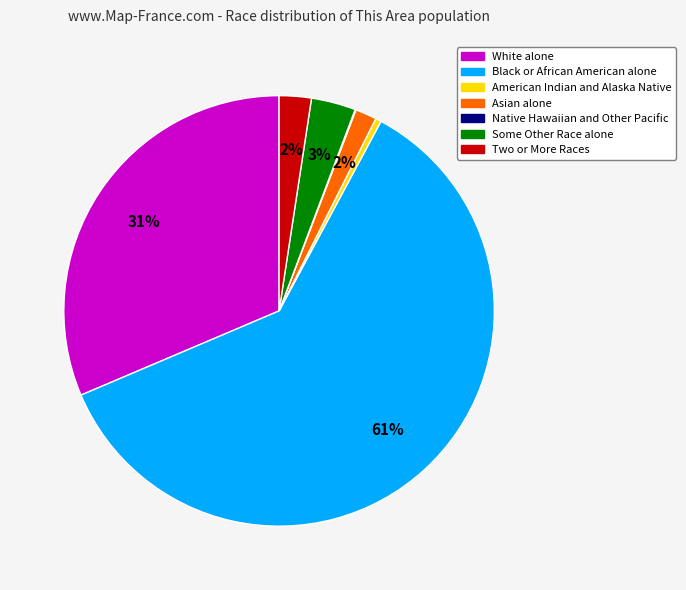

Approximately how many times larger is the value at Two or More Races compared to American Indian and Alaska Native?

5.6